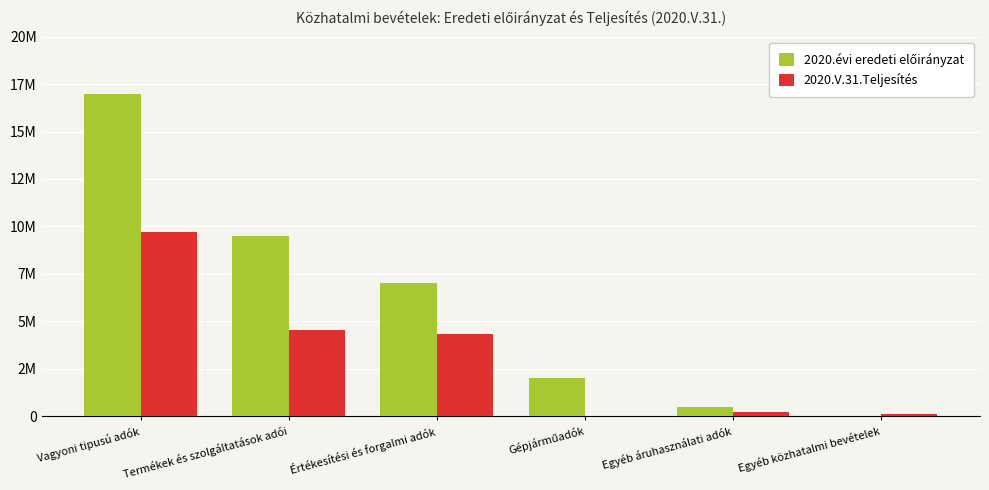

True or false: 2020.V.31.Teljesítés has a value of 1292330 at Termékek és szolgáltatások adói.

False